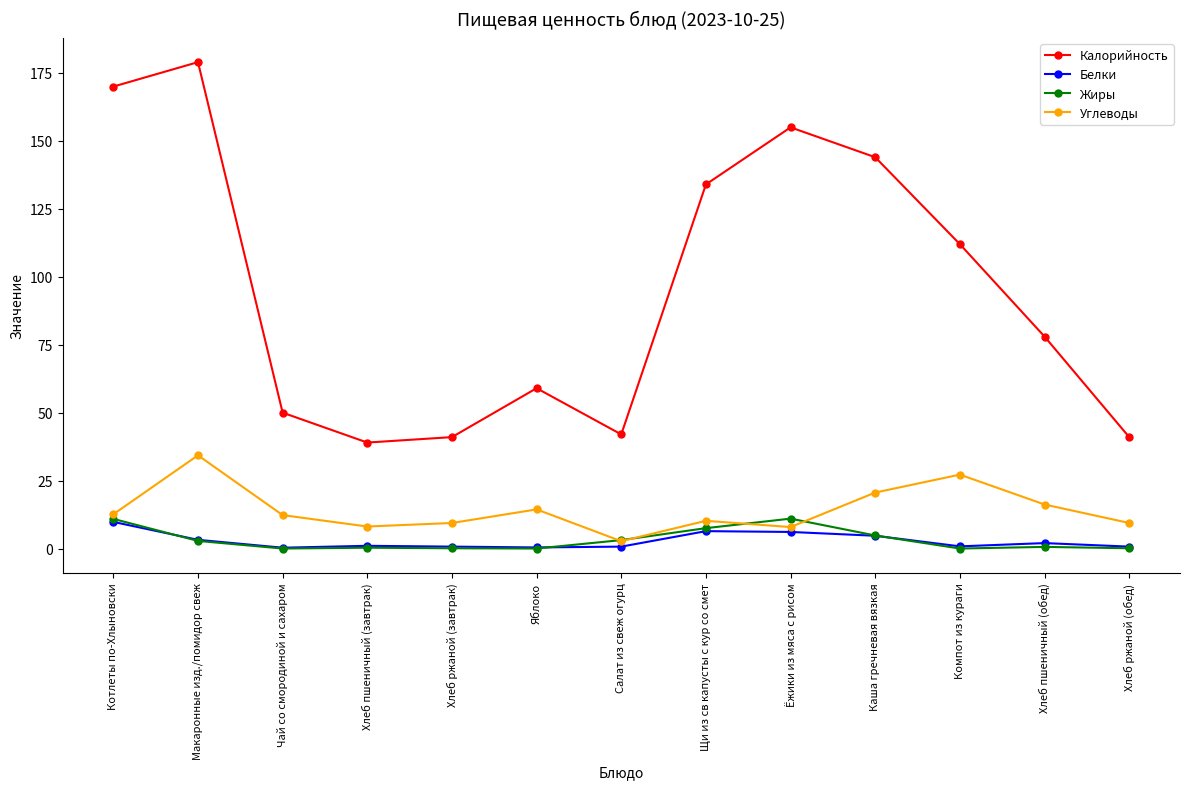

At which category does the chart reach its peak across all series?

Макаронные изд./помидор свеж